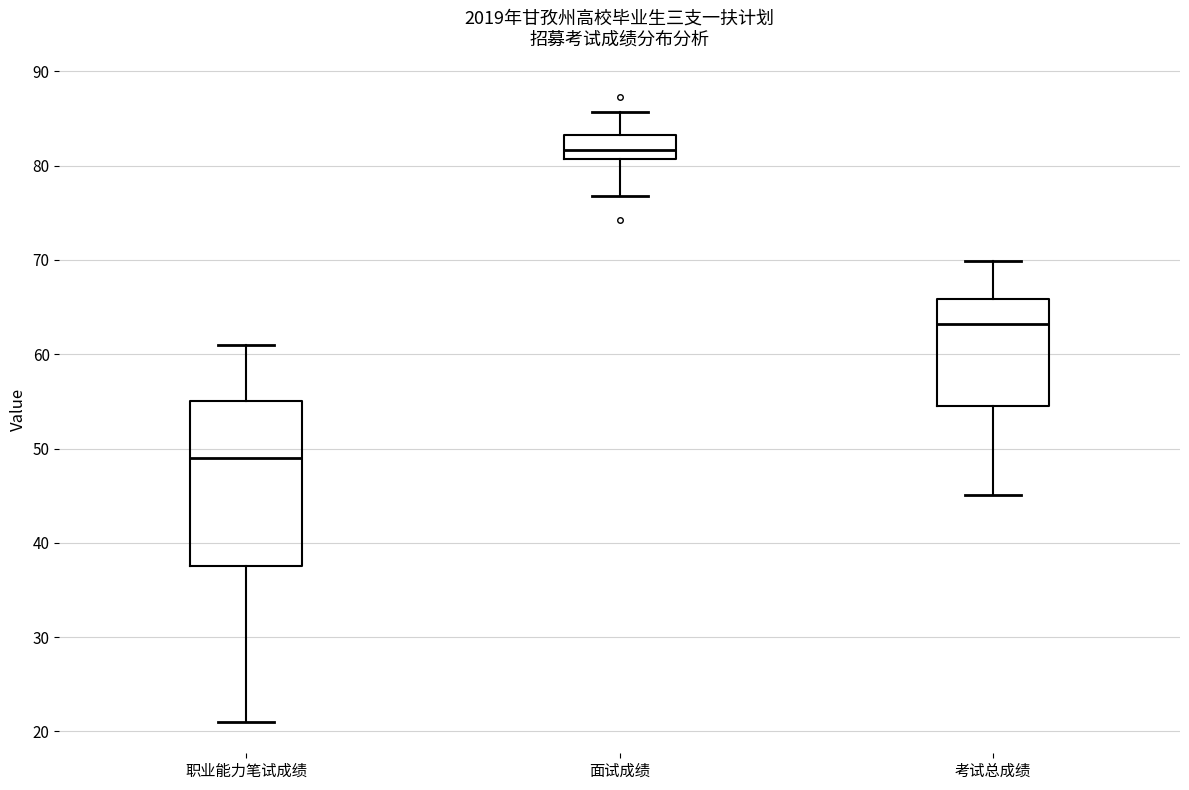

Which box's median line is the highest?

面试成绩